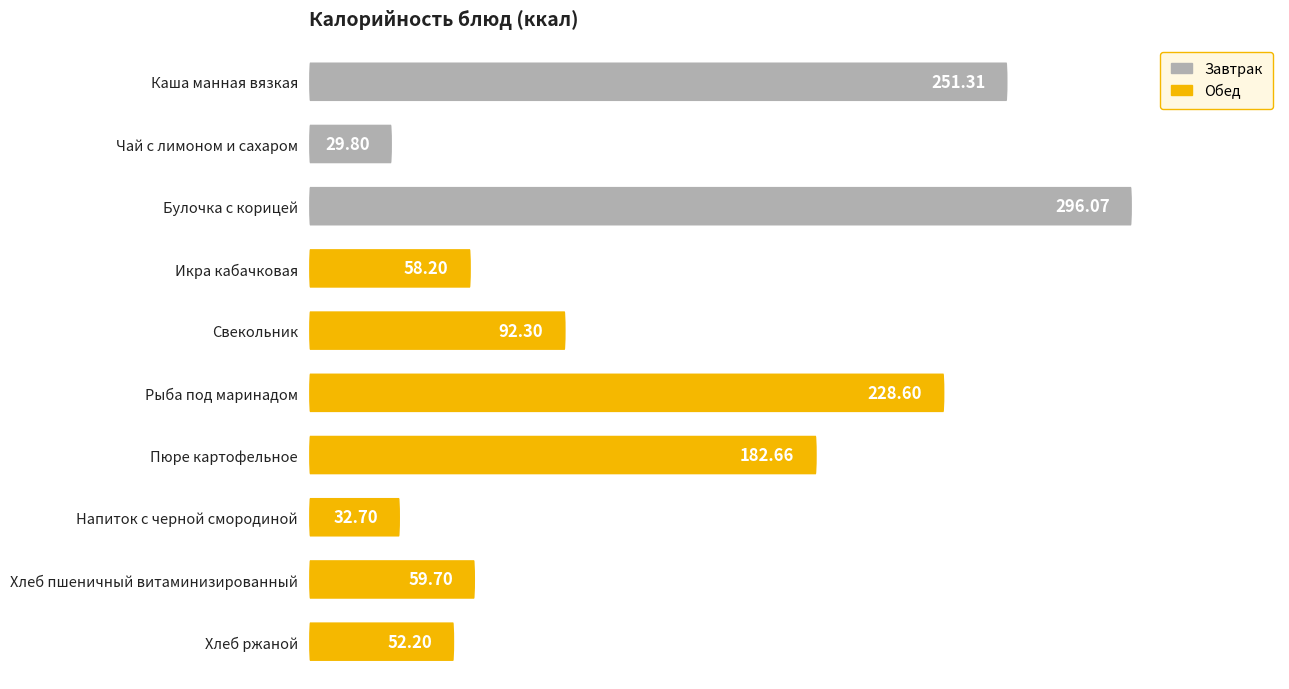

List the labels in order of value, largest first.

Булочка с корицей, Каша манная вязкая, Рыба под маринадом, Пюре картофельное, Свекольник, Хлеб пшеничный витаминизированный, Икра кабачковая, Хлеб ржаной, Напиток с черной смородиной, Чай с лимоном и сахаром